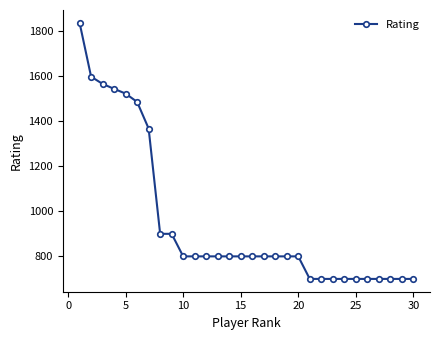

What is the maximum value shown in the chart?

1836